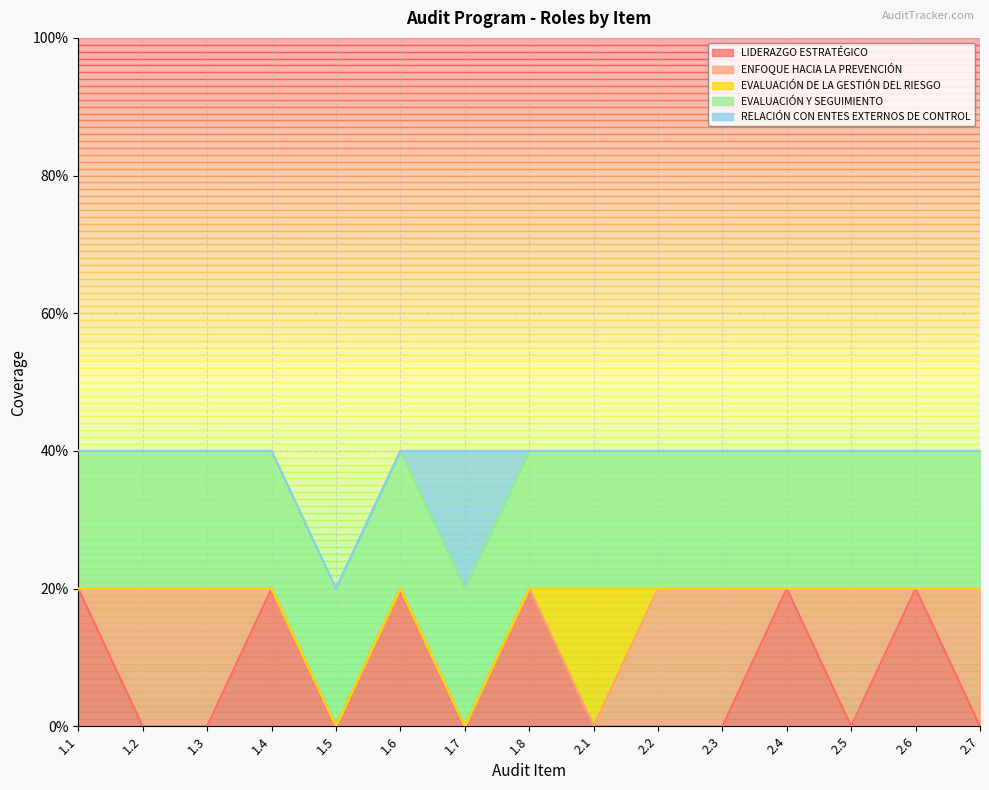

True or false: EVALUACIÓN Y SEGUIMIENTO and ENFOQUE HACIA LA PREVENCIÓN intersect in this chart.

False